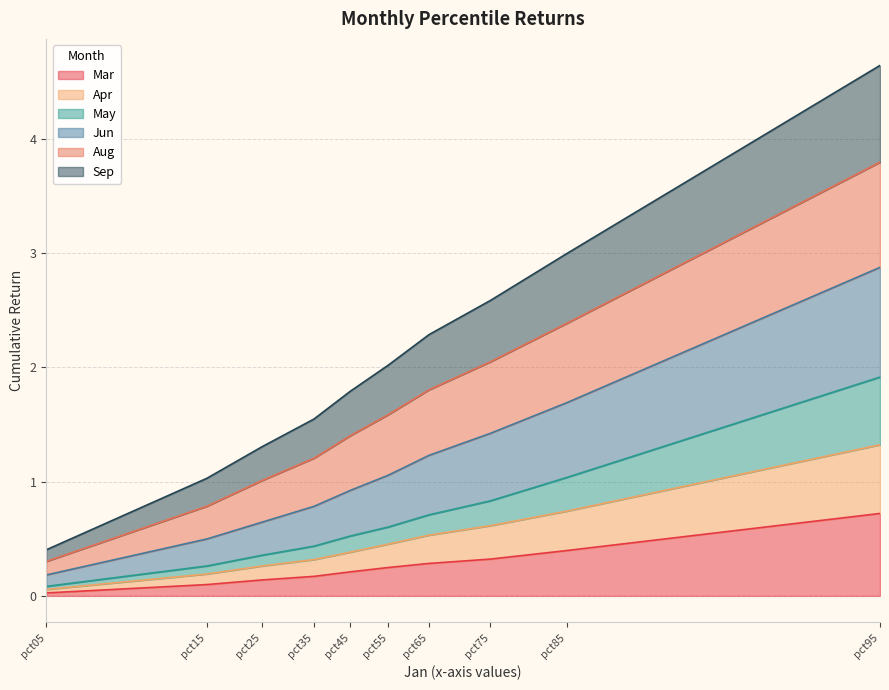

Is it true that Apr equals 1.3 at pct95?

True